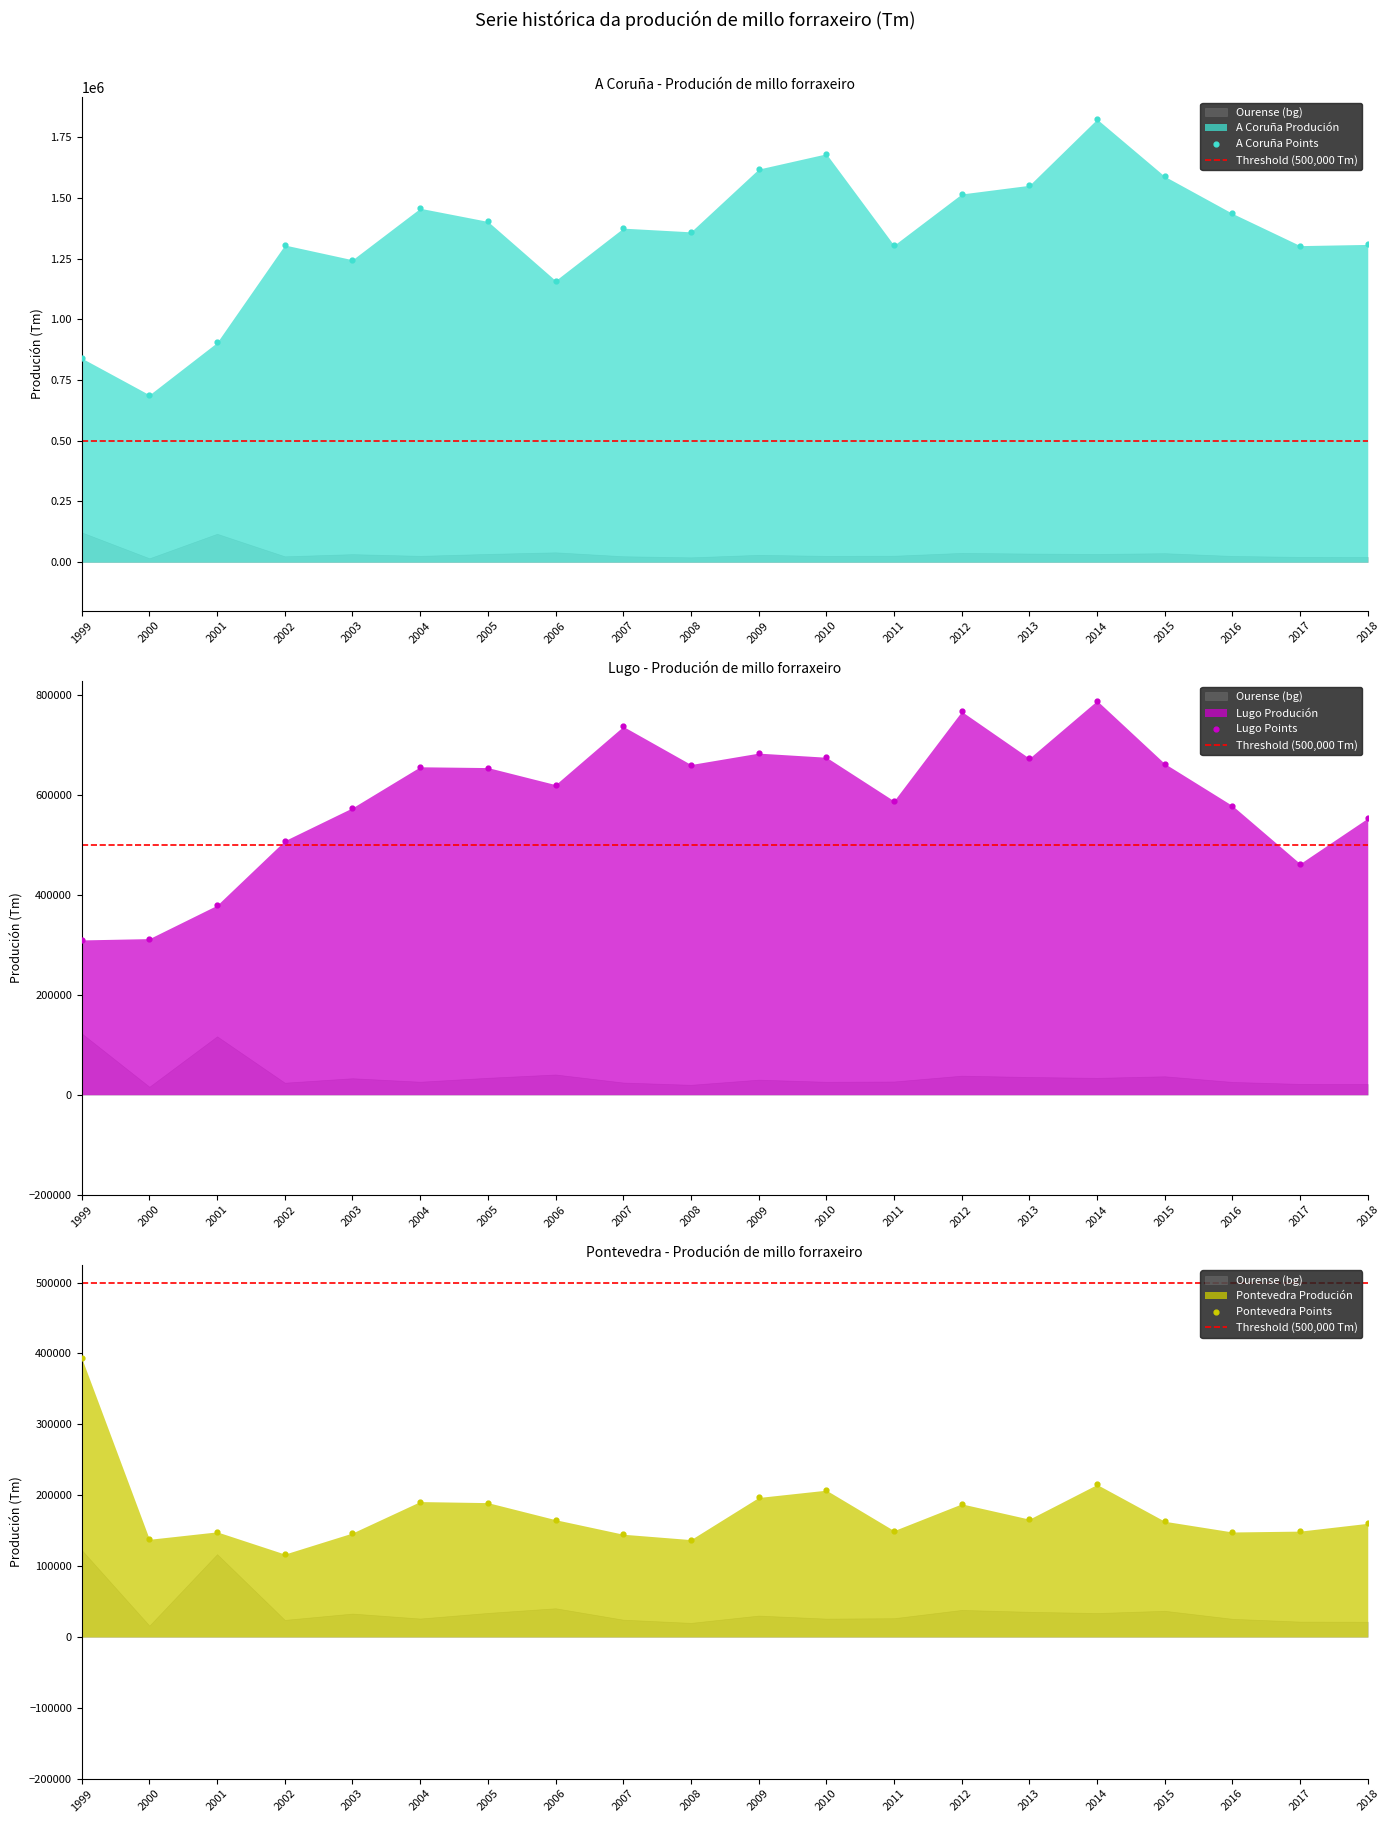

Which series reaches the minimum Y coordinate?

Pontevedra